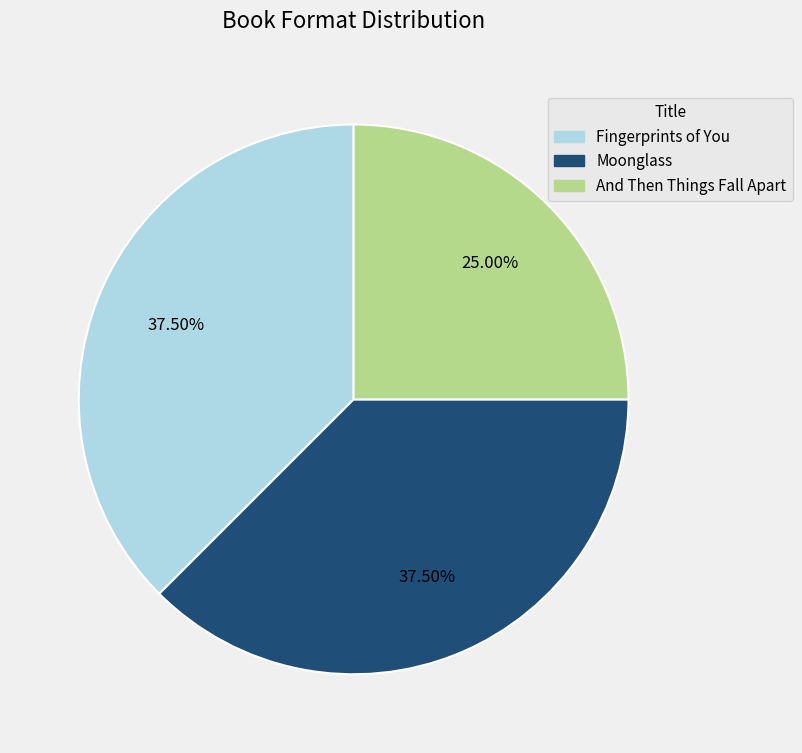

Between And Then Things Fall Apart and Fingerprints of You, which is larger?

Fingerprints of You